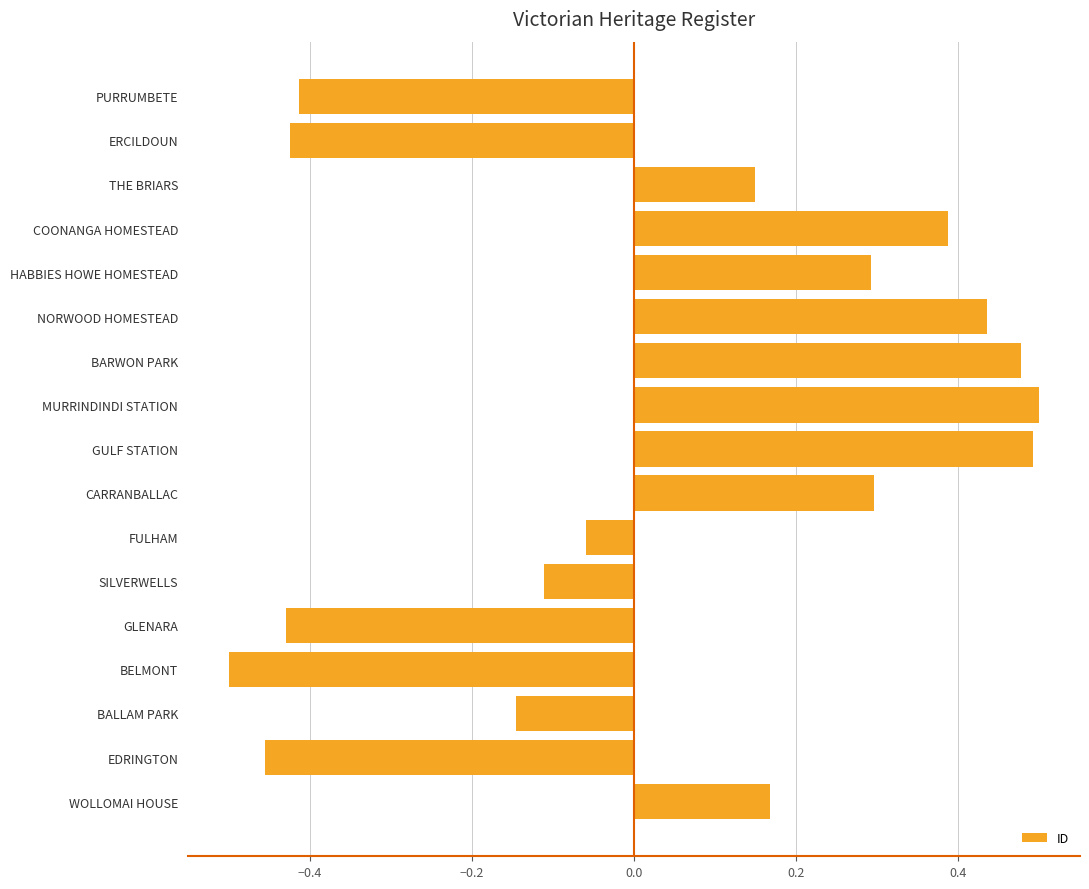

True or false: the data shows -0.2 at ERCILDOUN.

False